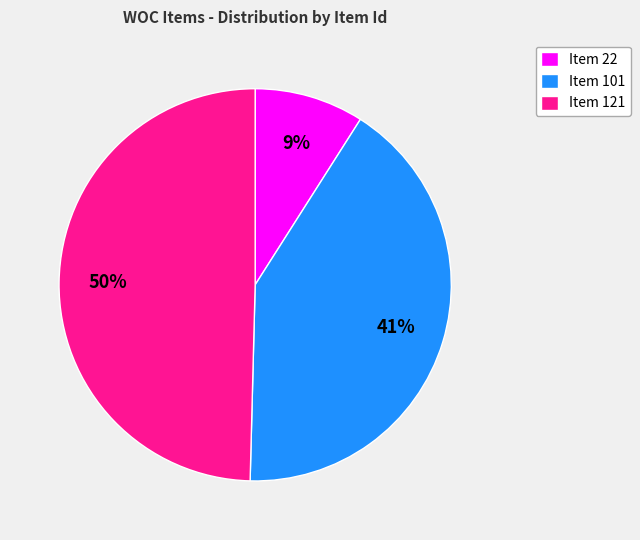

To the nearest percent, what portion does Item 121 represent?

50%